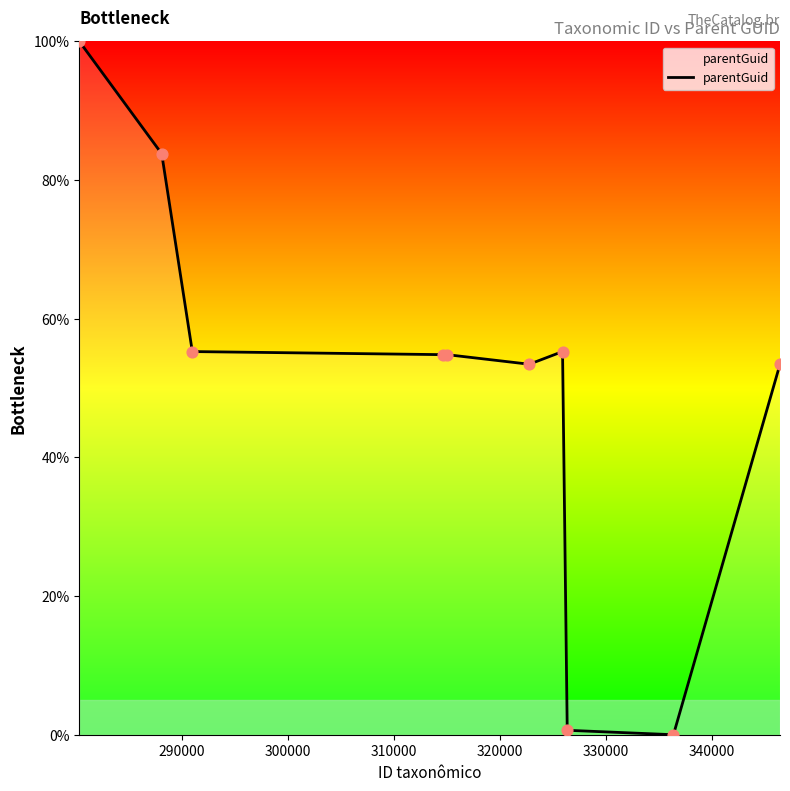

What is the difference between the maximum and minimum values?

100.0